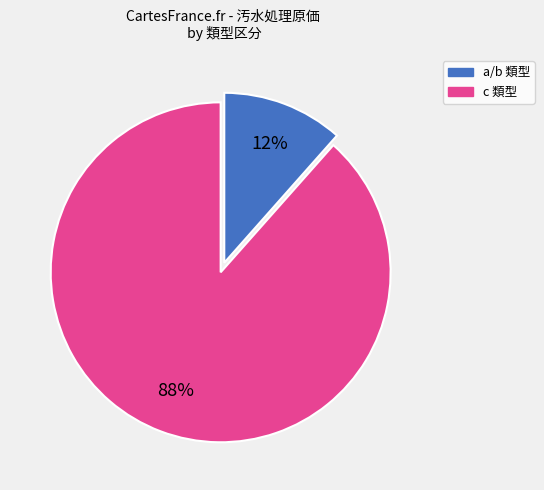

To the nearest percent, what is the average slice percentage?

50%